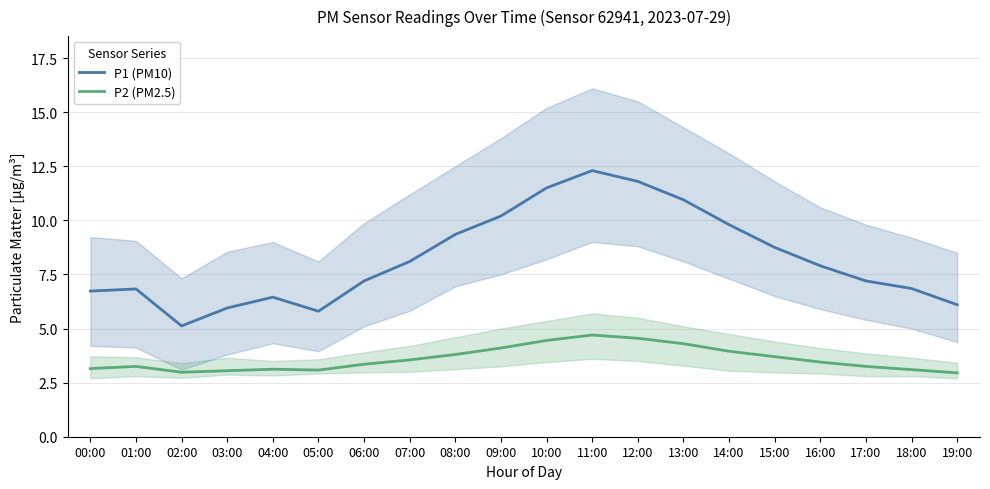

True or false: P2 (PM2.5) and P1 (PM10) intersect in this chart.

False